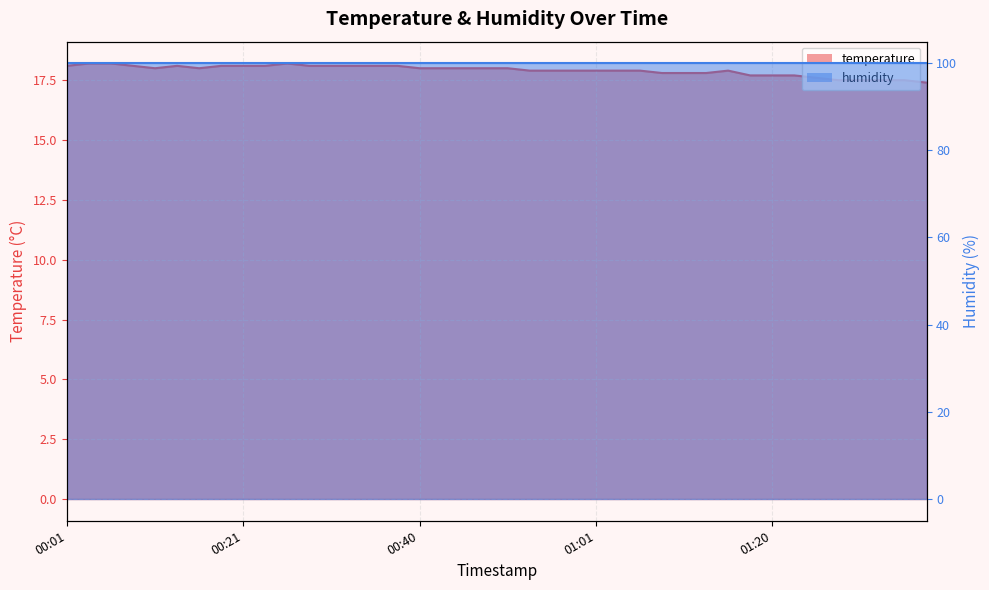

Between 2022-08-25T01:01:01 and 2022-08-25T00:28:31, which is larger?

2022-08-25T00:28:31